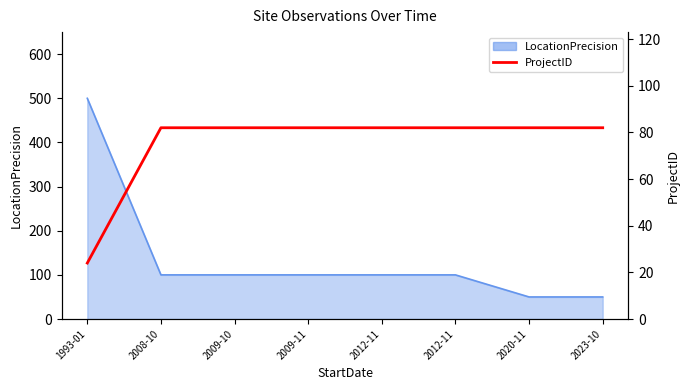

Is it true that the value at 2009-11 is 82?

True